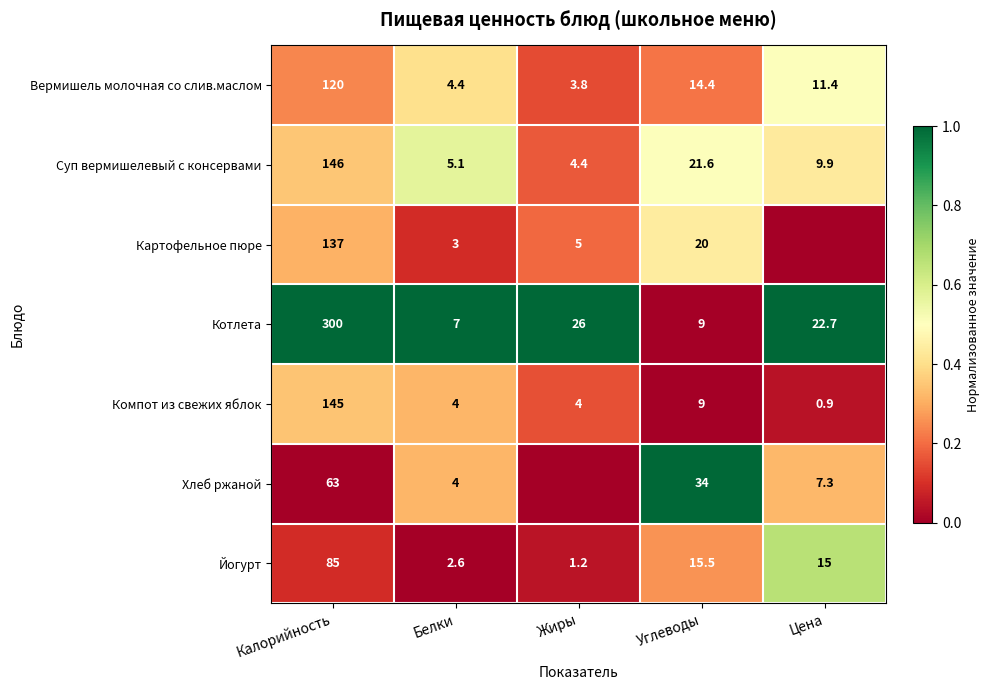

What is the average value of the Суп вермишелевый с консервами series?

37.4